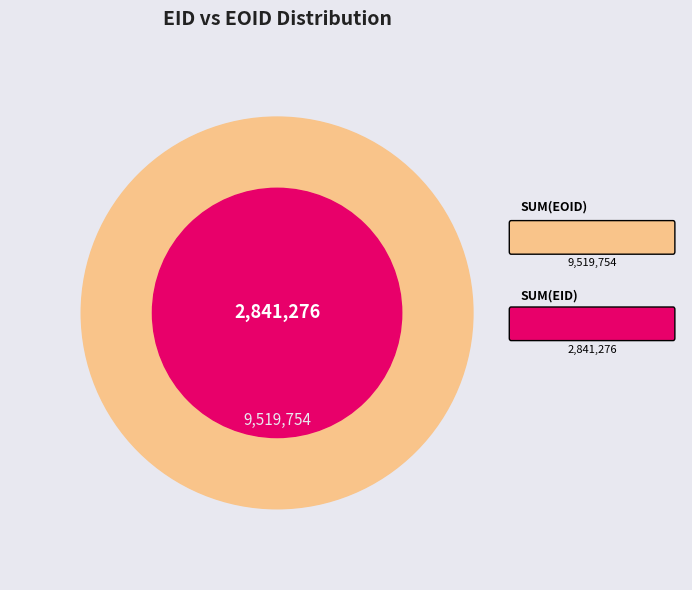

Is the sum of 248807 and 270782 greater than half?

No